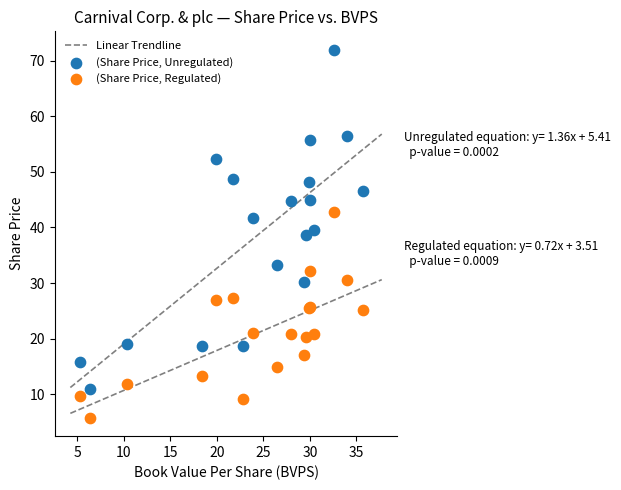

Which series has the largest Y range (max minus min)?

(Share Price, Unregulated)